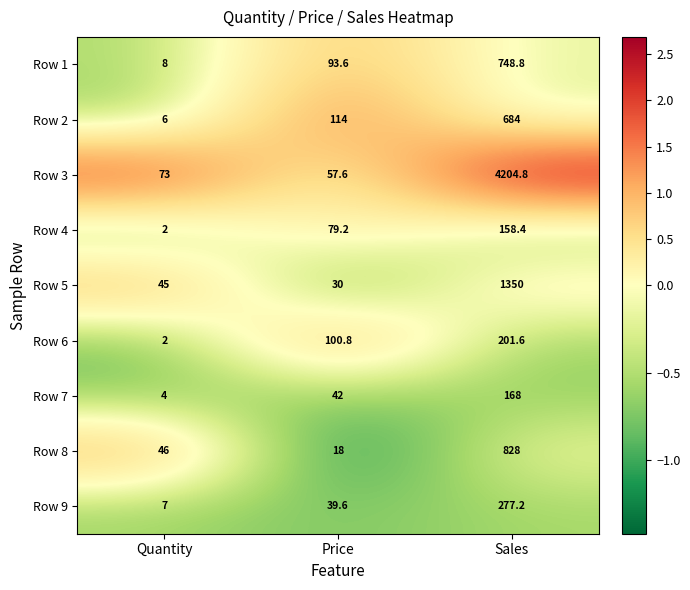

What is the approximate value of Row 2 at Quantity?

6.0